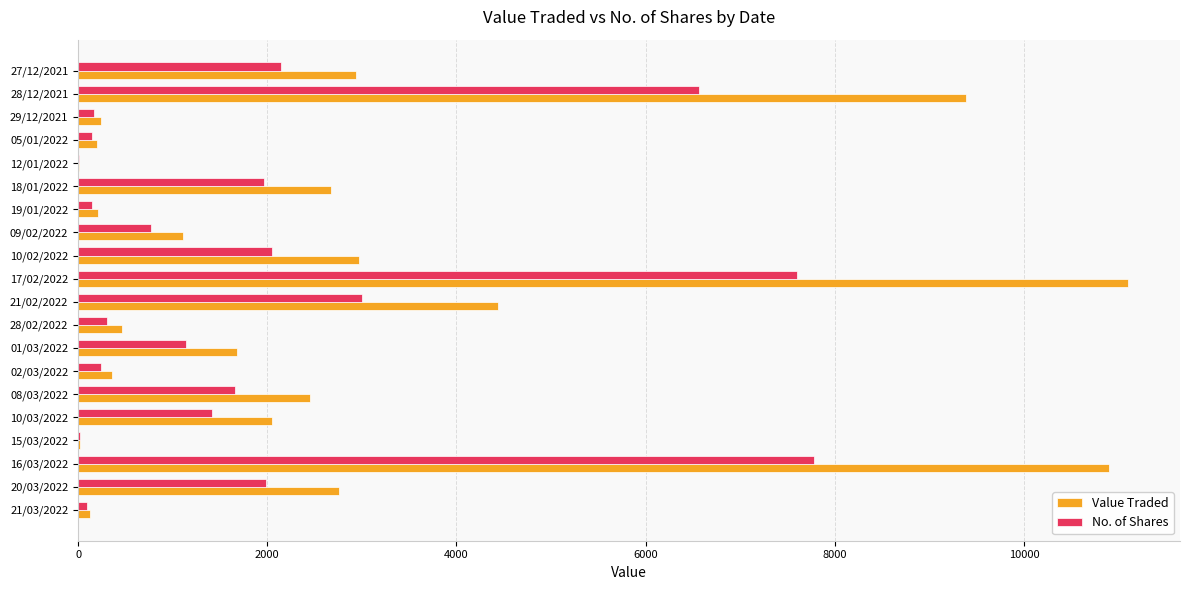

Which series changed the most between 21/03/2022 and 20/03/2022?

Value Traded